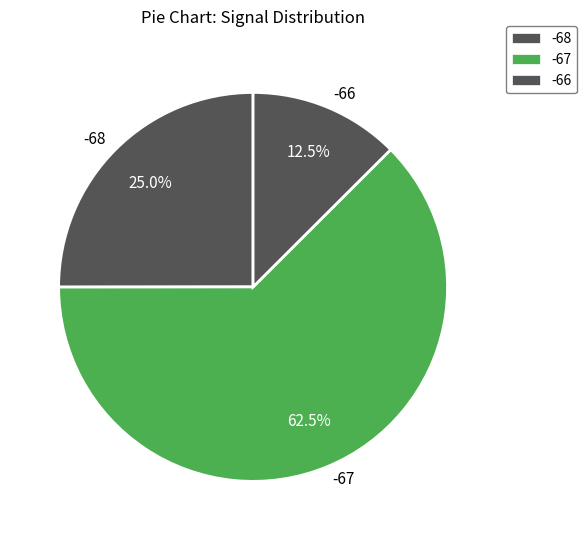

Rank the categories by value from lowest to highest.

-66, -68, -67